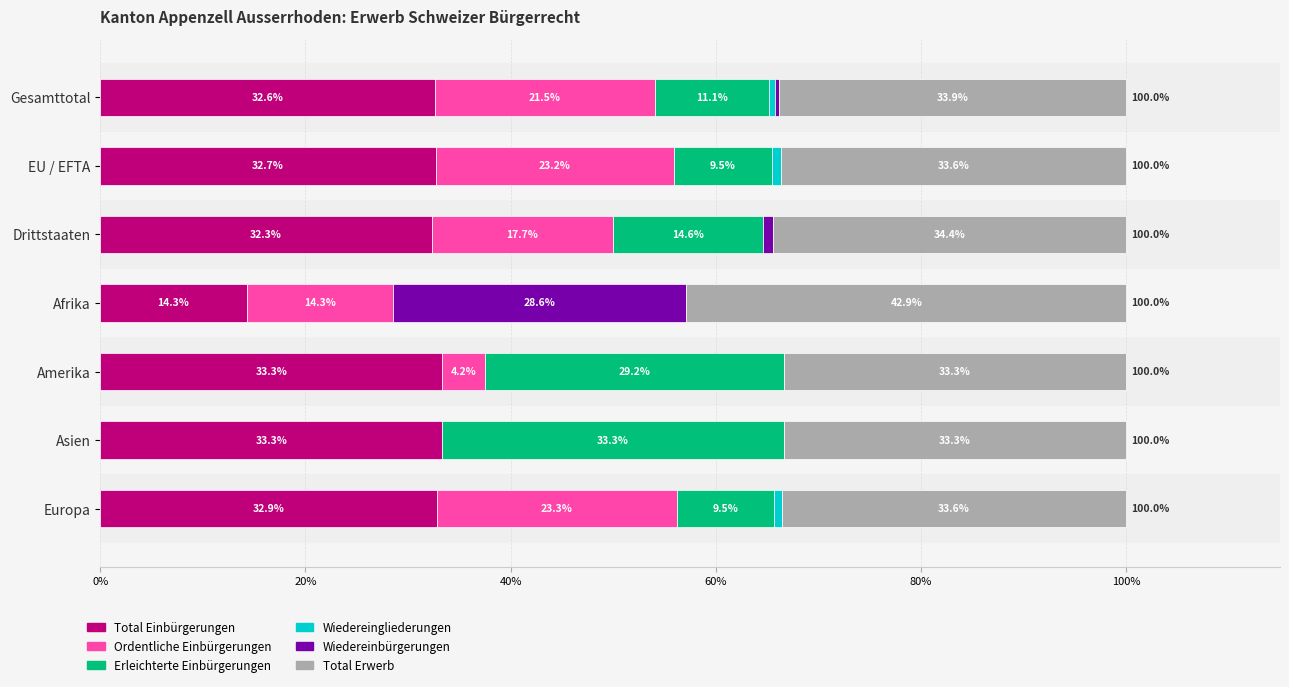

What is the total value across all series at Europa?

100.0